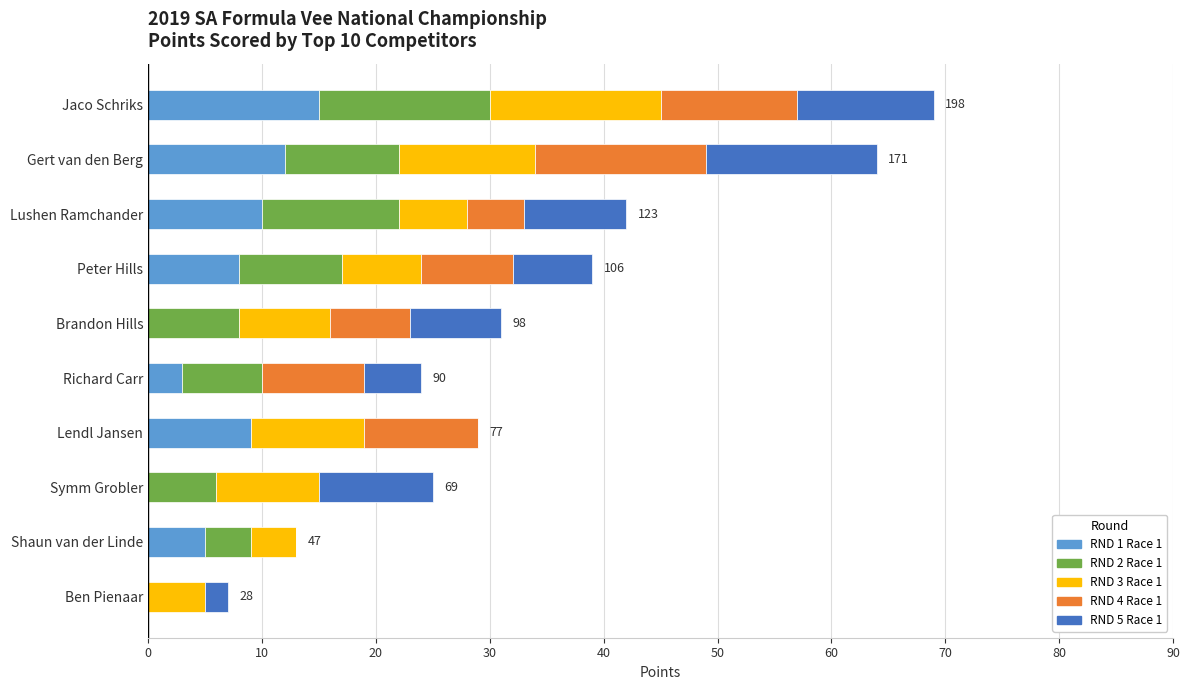

What is the sum of all RND 1 Race 1 values?

62